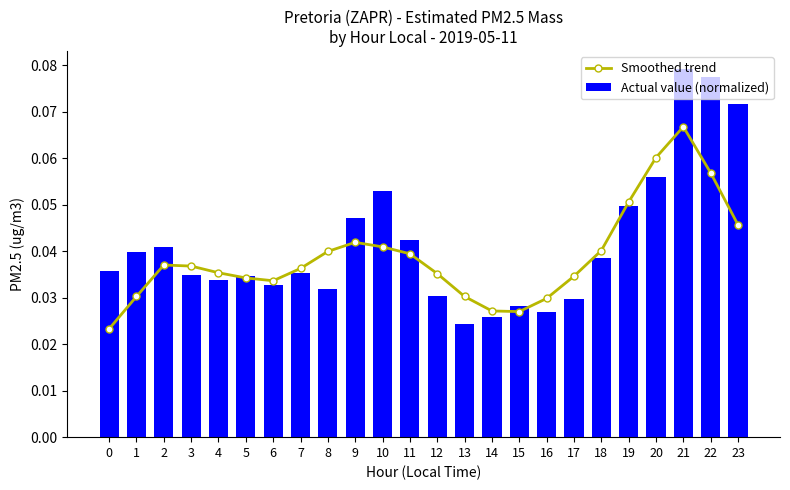

What is the sum of the Smoothed trend values at 12 and 9?

0.1